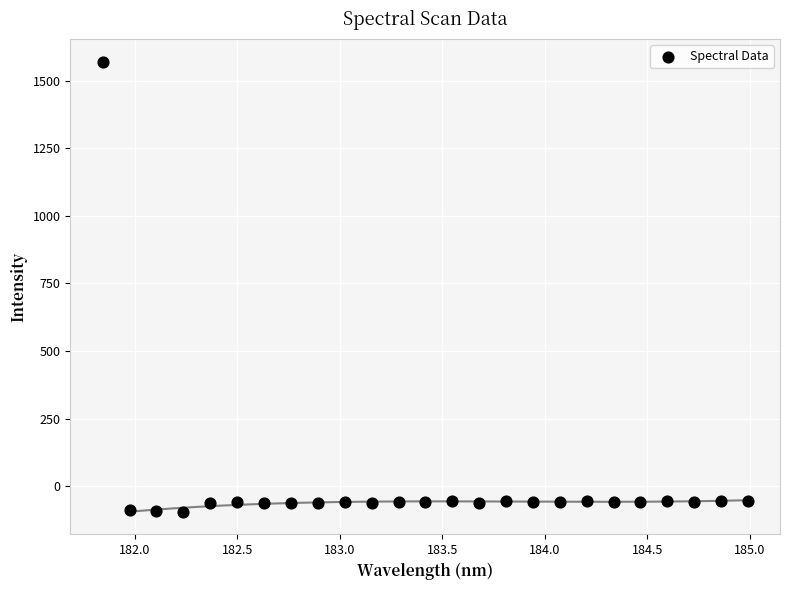

What is the range of X values (max minus min)?

3.1